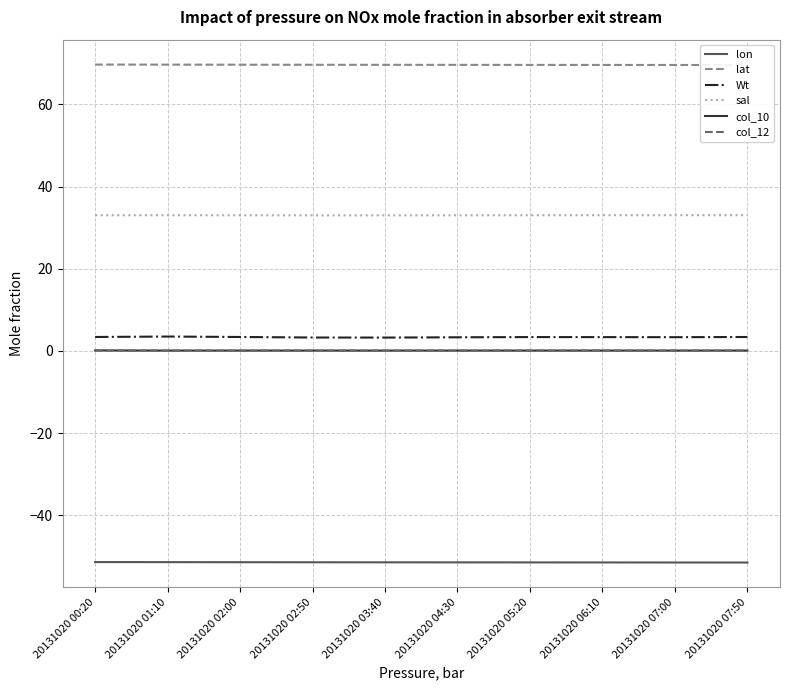

Which category has the highest value in the lat series?

20131020 00:20